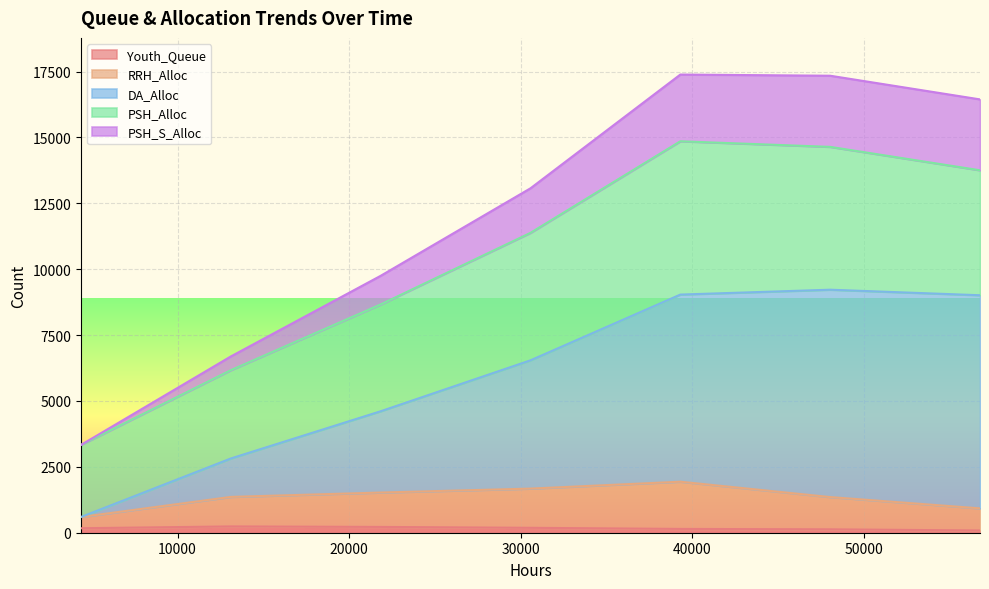

At which label is DA_Alloc closest to 4909?

21840